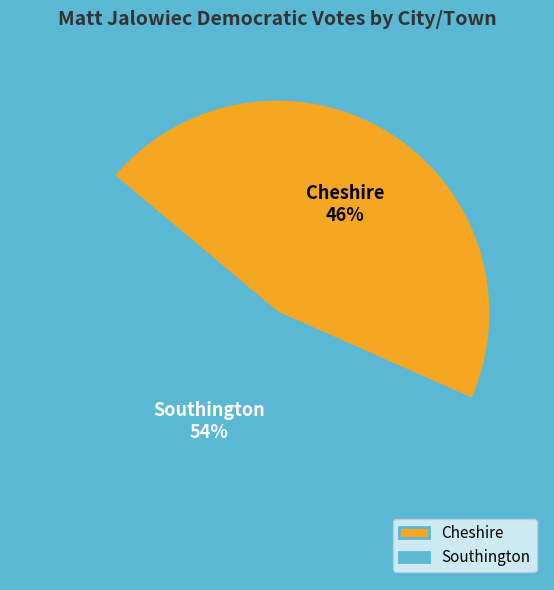

What is the majority slice?

Southington